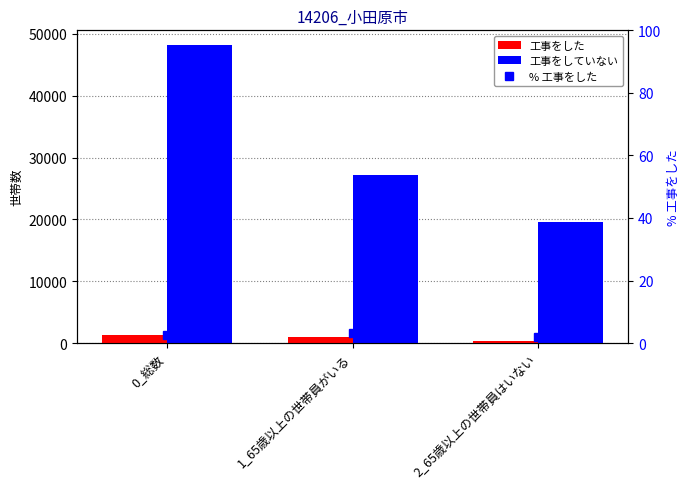

What position from the left is 2_65歳以上の世帯員はいない?

3